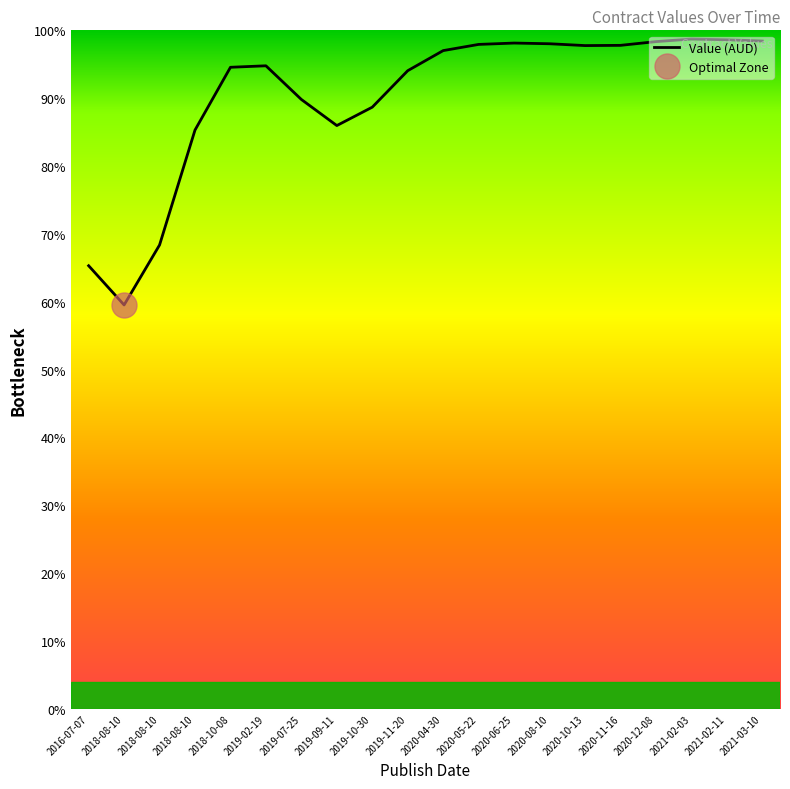

Rank the categories by value from highest to lowest.

2021-02-03, 2021-02-11, 2021-03-10, 2020-12-08, 2020-06-25, 2020-08-10, 2020-05-22, 2020-11-16, 2020-10-13, 2020-04-30, 2019-02-19, 2018-10-08, 2019-11-20, 2019-07-25, 2019-10-30, 2019-09-11, 2018-08-10, 2018-08-10, 2016-07-07, 2018-08-10